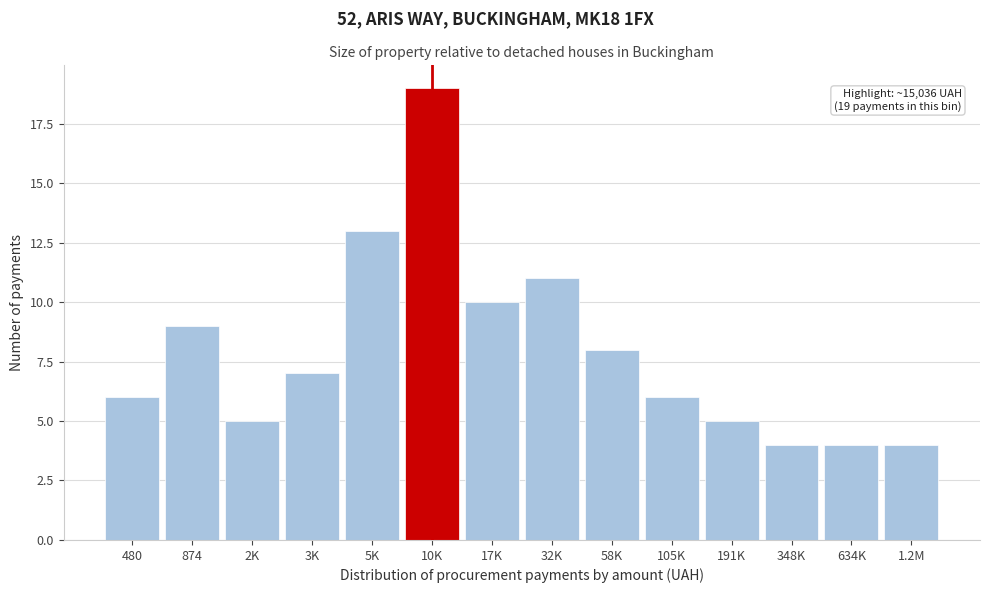

Reading left to right, list all the values displayed in this chart.

480=6	874=9	2K=5	3K=7	5K=13	10K=19	17K=10	32K=11	58K=8	105K=6	191K=5	348K=4	634K=4	1.2M=4